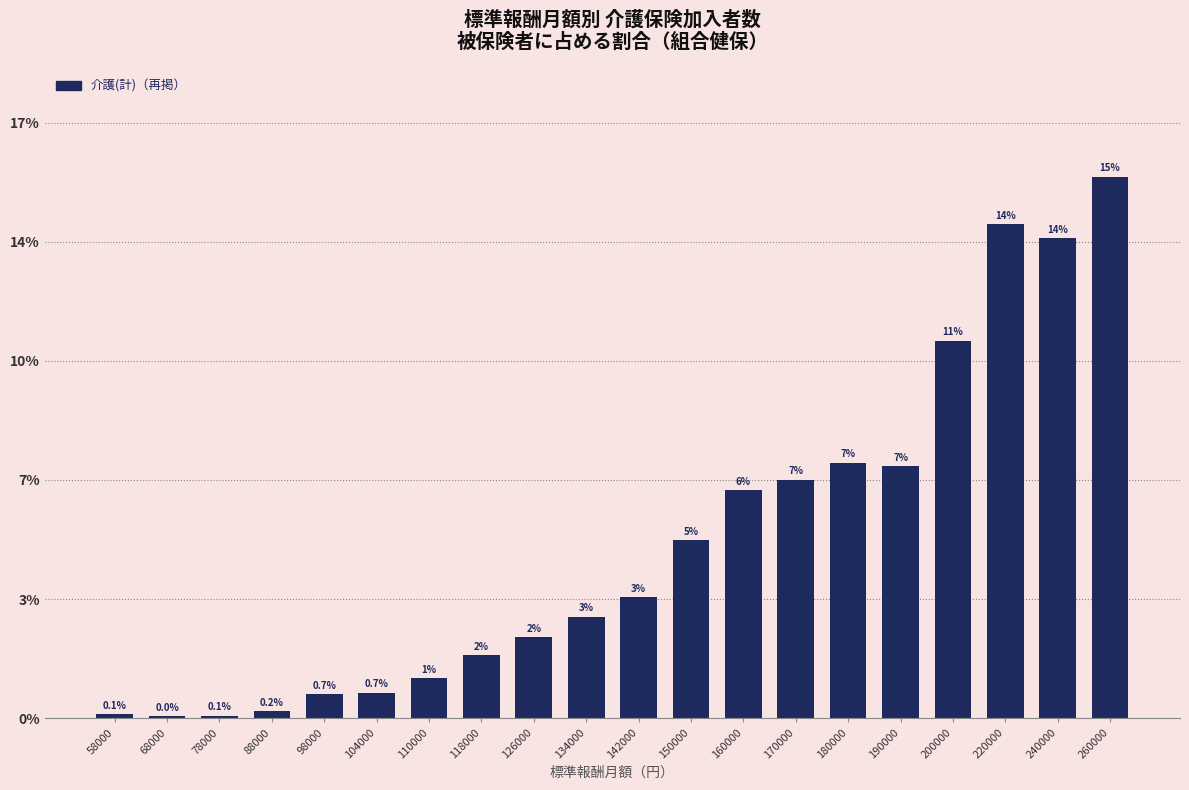

Are the bars horizontal?

No